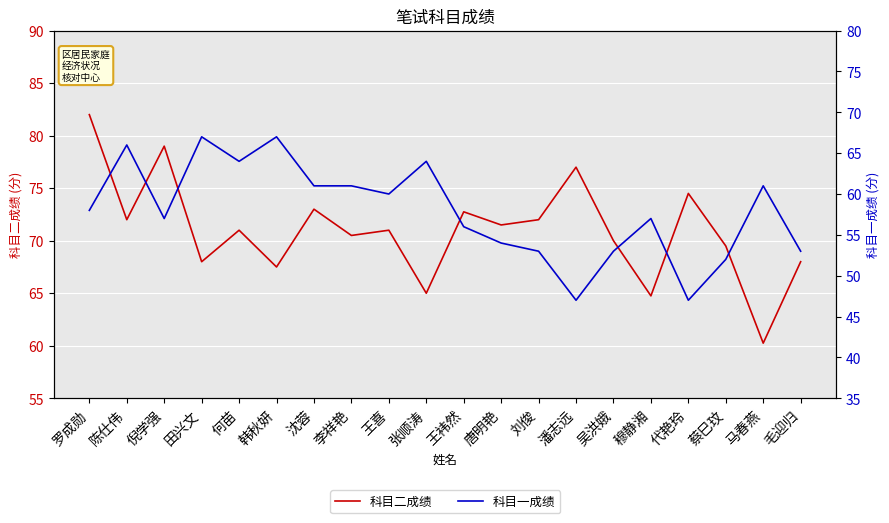

How many lines are shown in the chart?

2